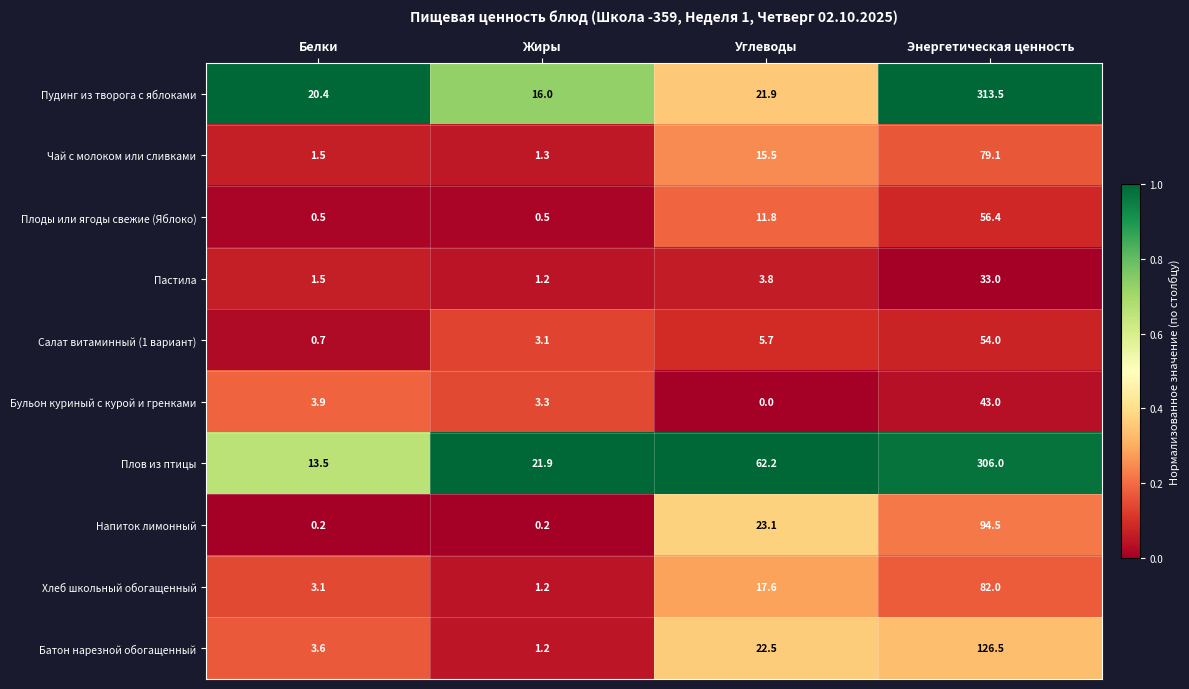

Which series has the widest spread of values?

Пудинг из творога с яблоками